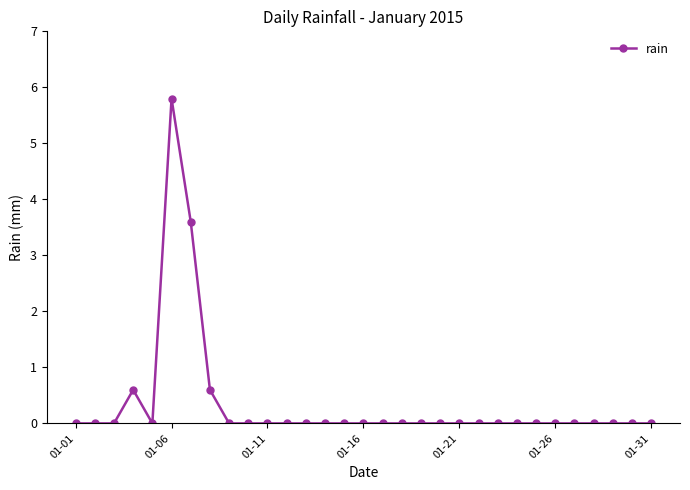

What is the greatest value displayed?

5.8